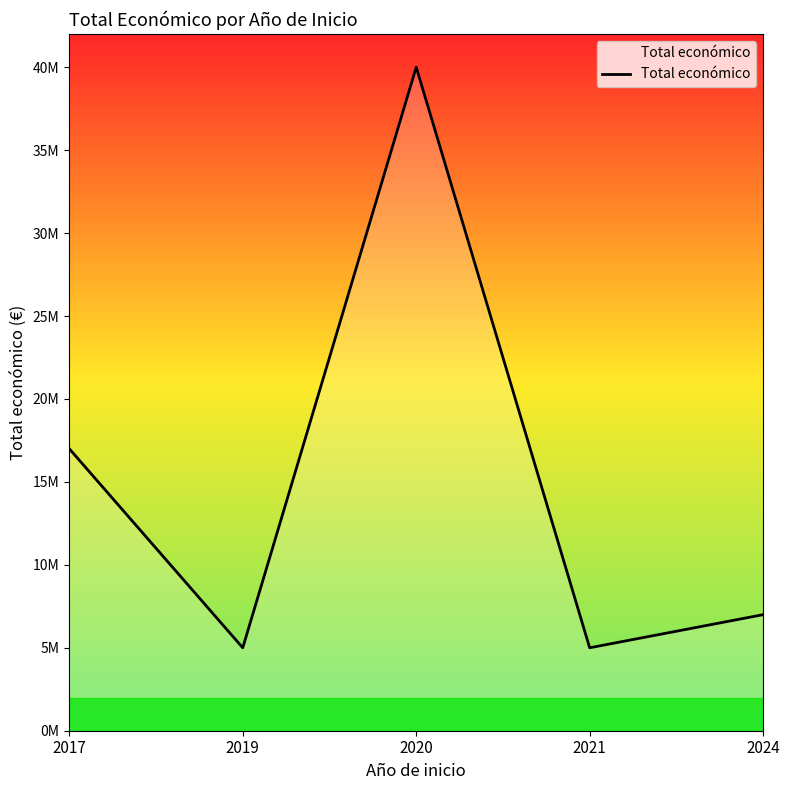

Which label corresponds to the largest value in the chart?

2020